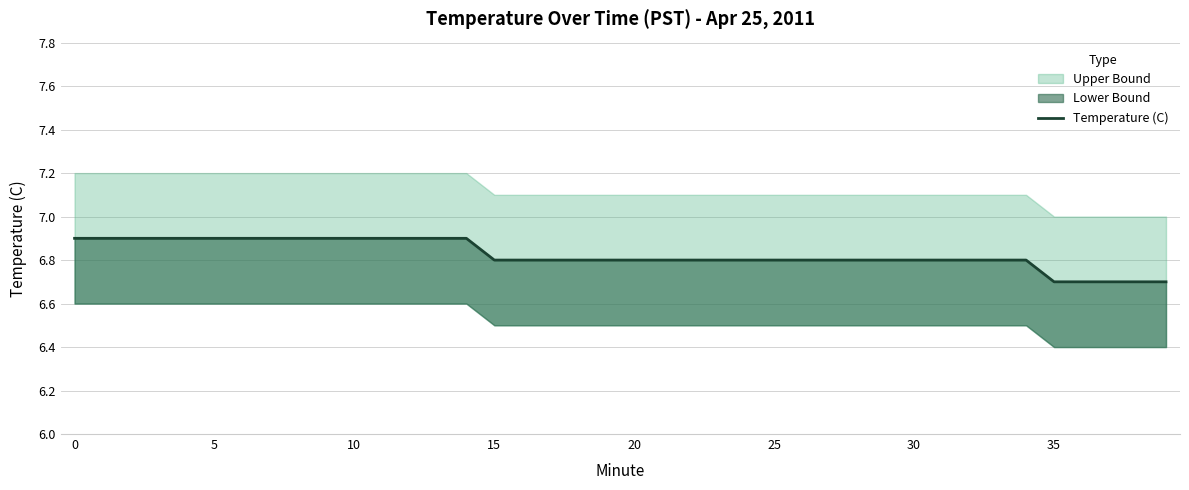

True or false: the data shows 11.8 at 25.

False